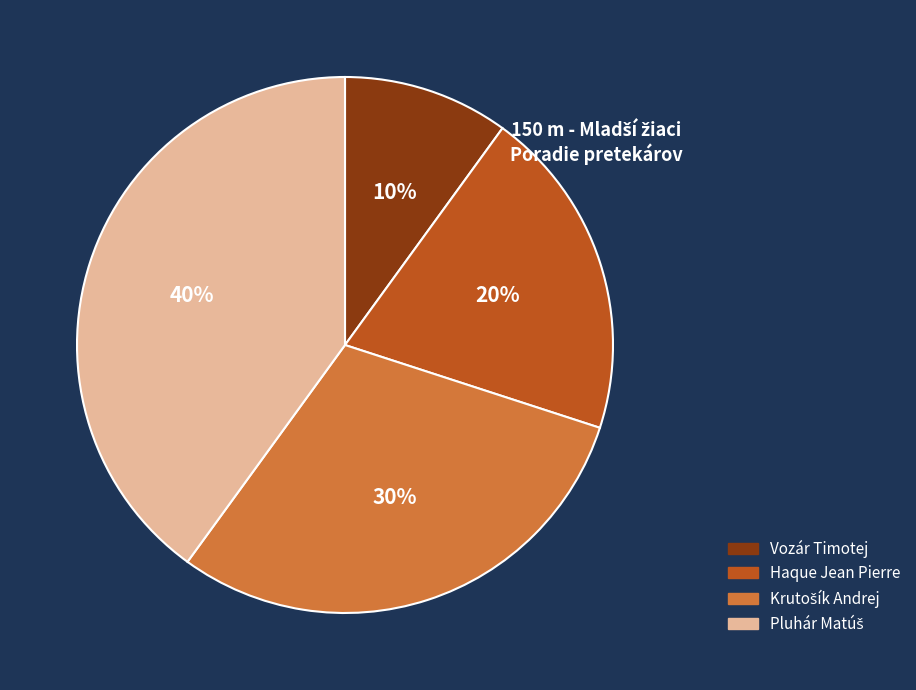

To the nearest percent, what is the average slice percentage?

25%